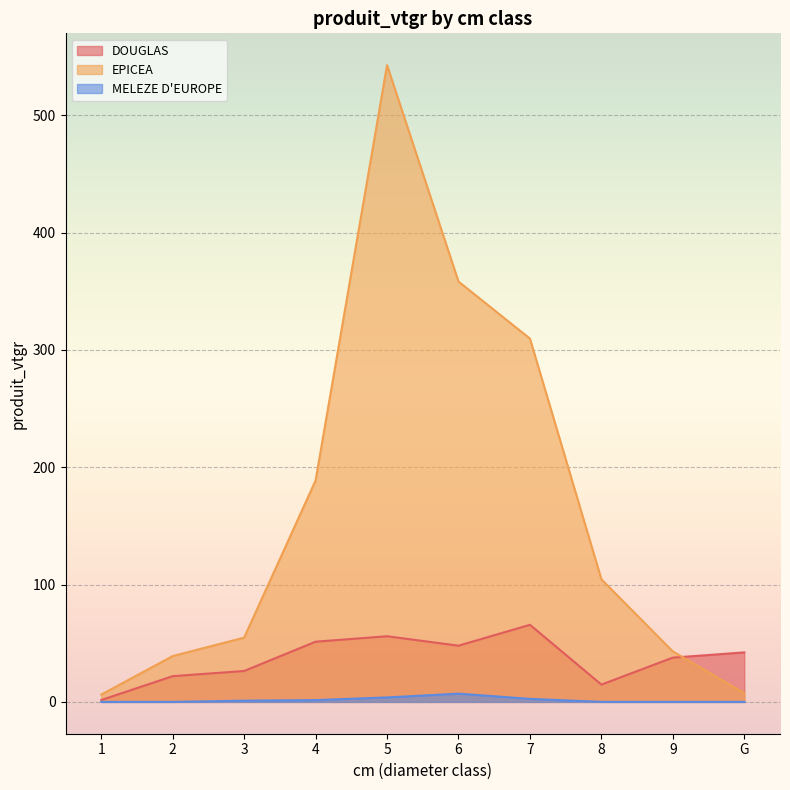

How many interior local valleys does the DOUGLAS series have?

2